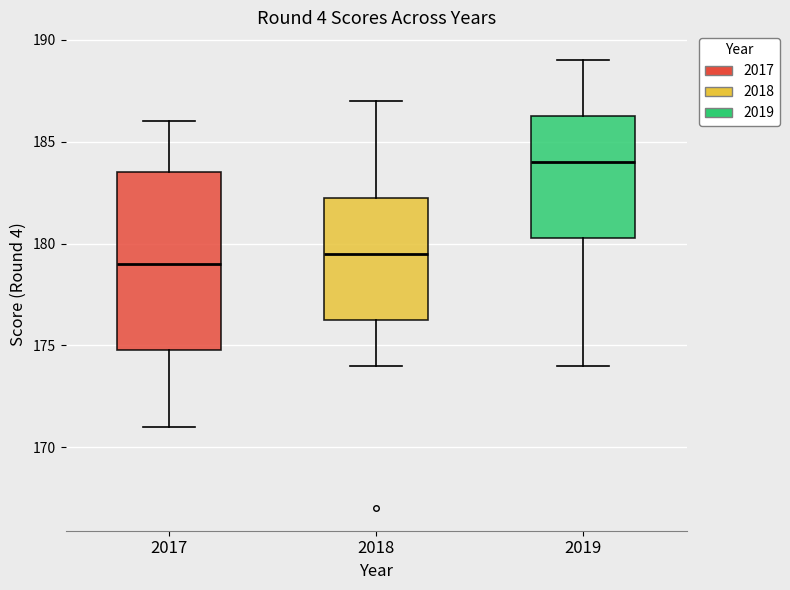

Which box is the tallest, from its lower edge to its upper edge?

2017